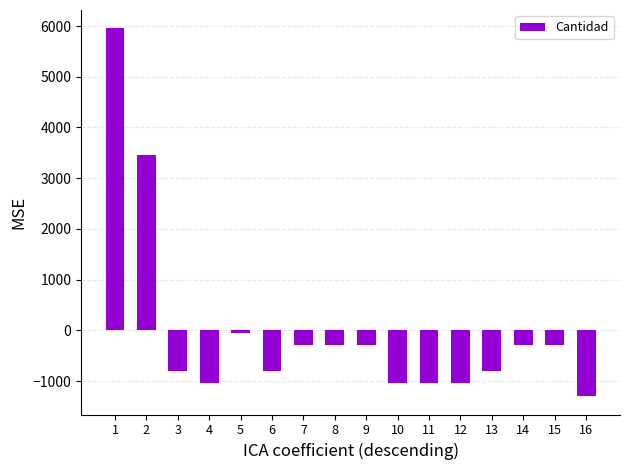

Count the number of data series in this chart.

1